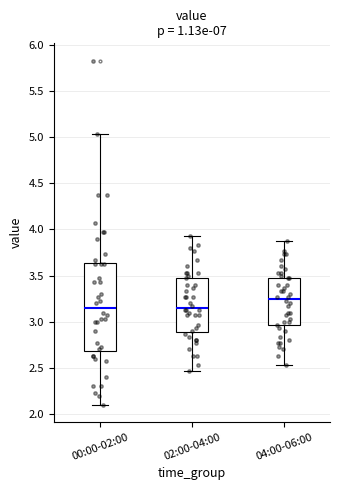

Reading left to right, read every box against the y-axis: the position of its median line, the range the box covers, and the ends of its whiskers. The values are not printed on the chart, so give them approximately, as read against the axis.

00:00-02:00: median 3.15, box 2.70 to 3.65, whiskers 2.10 to 5.05
02:00-04:00: median 3.15, box 2.90 to 3.50, whiskers 2.45 to 3.95
04:00-06:00: median 3.25, box 2.95 to 3.50, whiskers 2.55 to 3.85